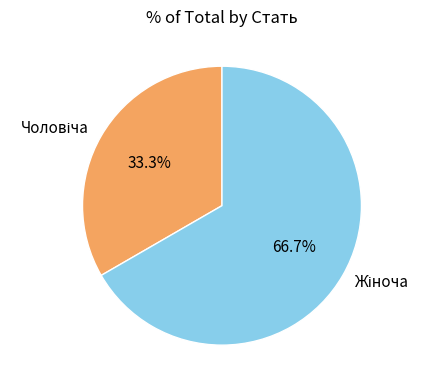

Is there any slice that represents more than half of the pie?

Yes